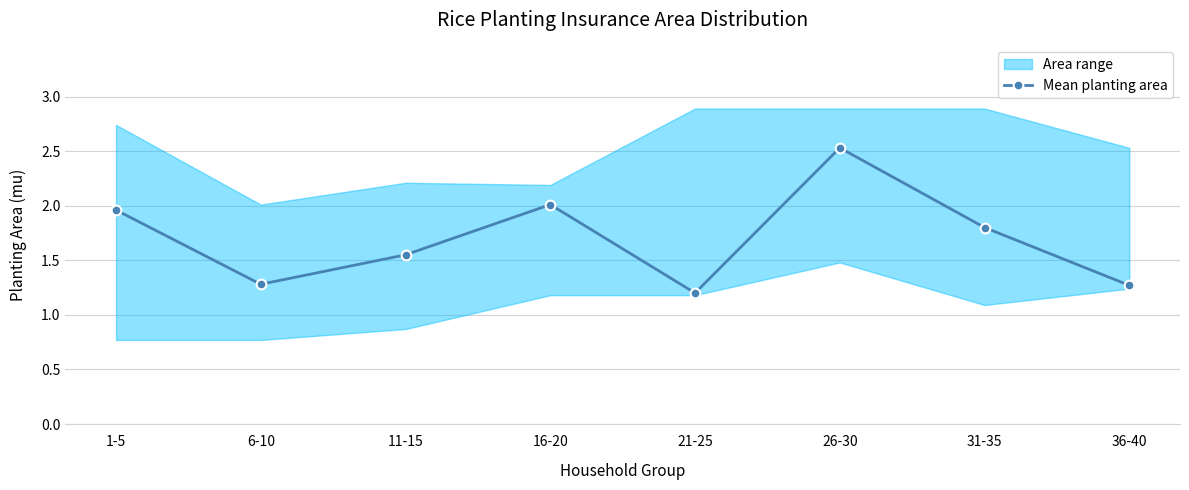

The value at 26-30 is 2.5. True or false?

True